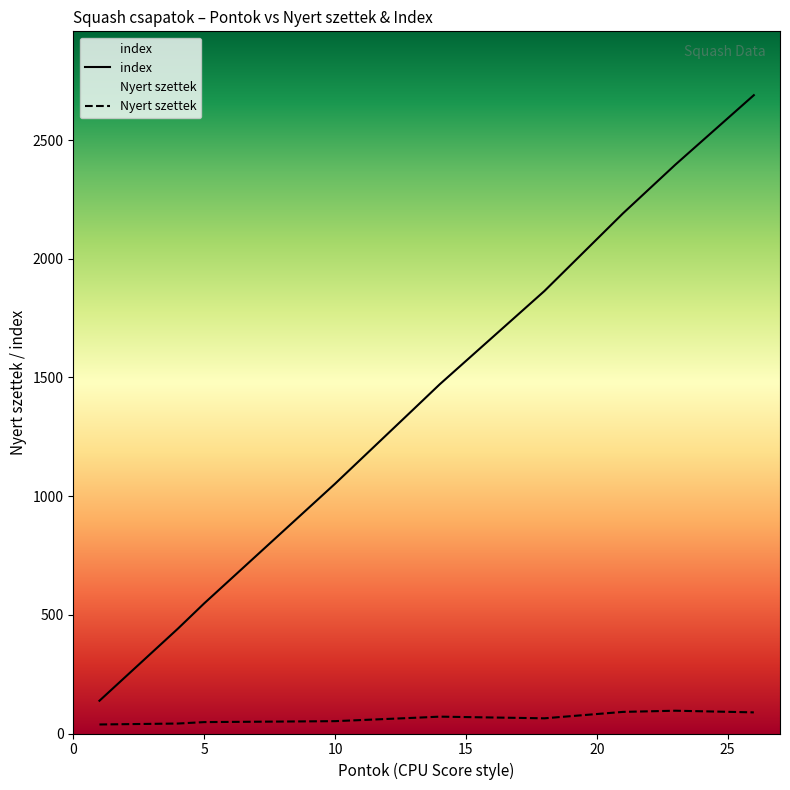

Read the index value at F.I.T.S.C..

2191